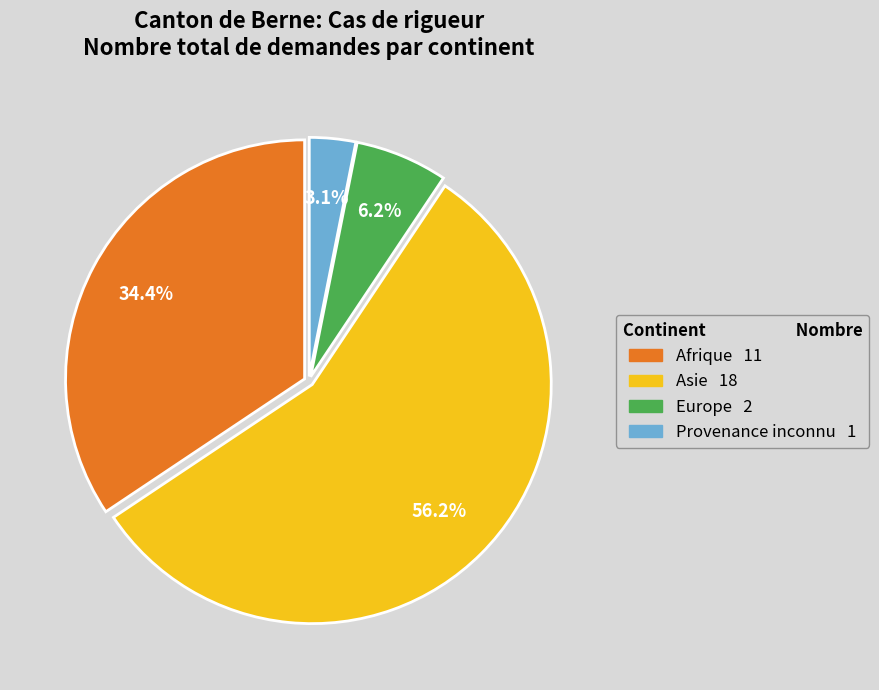

True or false: Europe accounts for 6% of the total.

True